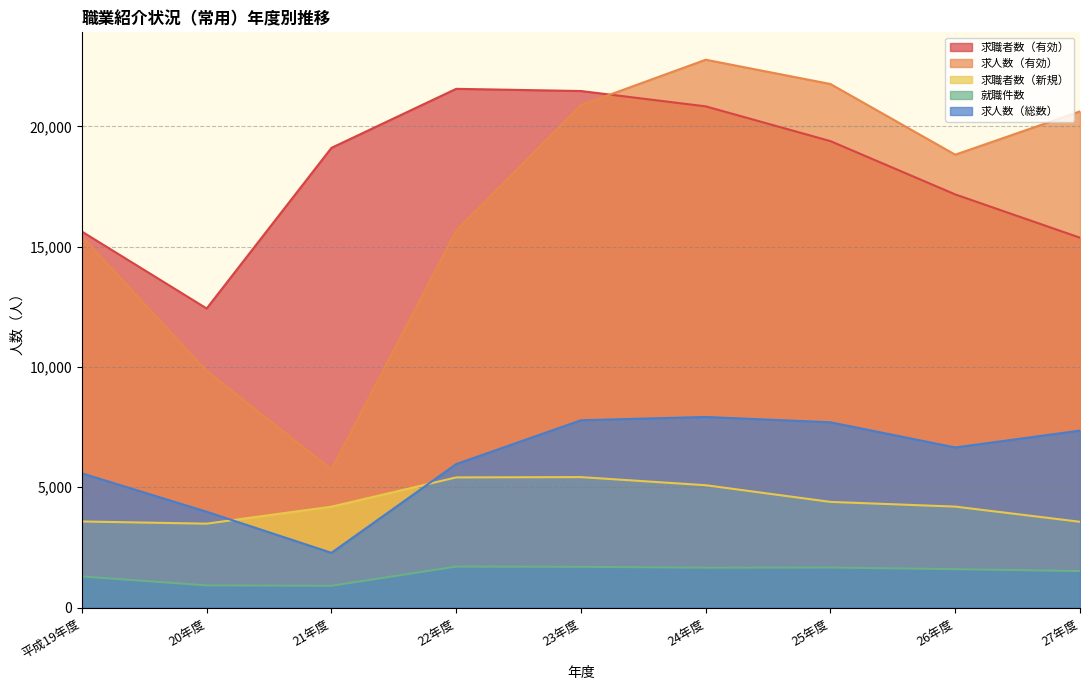

What is the greatest value displayed?

22772